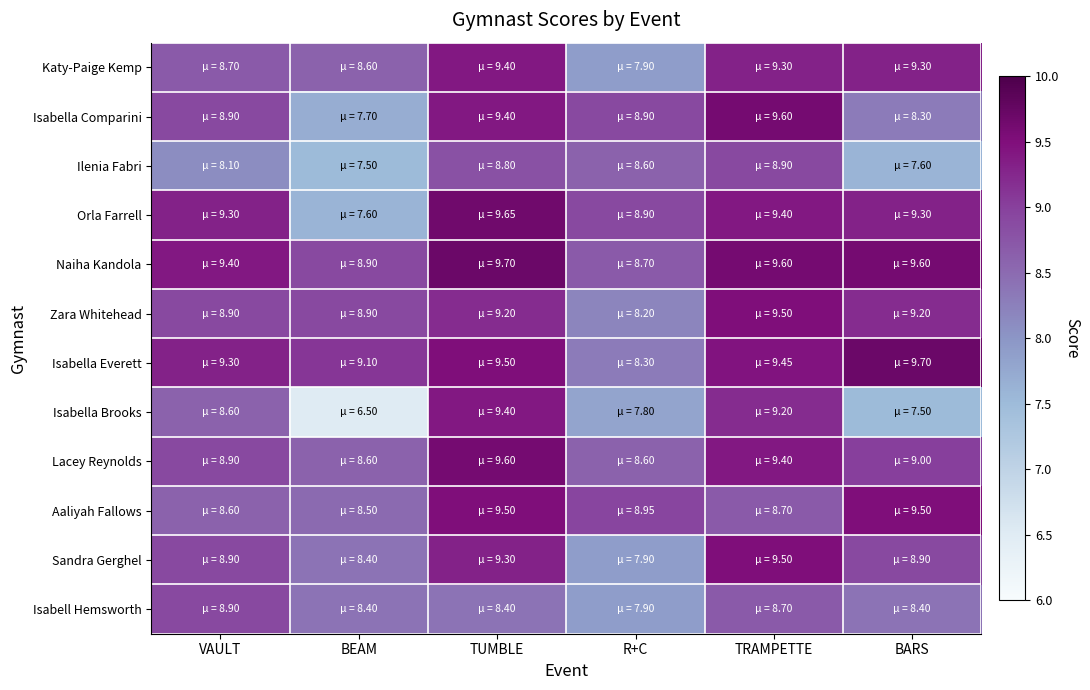

Reading left to right, extract all data points from this chart.

Katy-Paige Kemp: VAULT=8.7	BEAM=8.6	TUMBLE=9.4	R+C=7.9	TRAMPETTE=9.3	BARS=9.3
Isabella Comparini: VAULT=8.9	BEAM=7.7	TUMBLE=9.4	R+C=8.9	TRAMPETTE=9.6	BARS=8.3
Ilenia Fabri: VAULT=8.1	BEAM=7.5	TUMBLE=8.8	R+C=8.6	TRAMPETTE=8.9	BARS=7.6
Orla Farrell: VAULT=9.3	BEAM=7.6	TUMBLE=9.7	R+C=8.9	TRAMPETTE=9.4	BARS=9.3
Naiha Kandola: VAULT=9.4	BEAM=8.9	TUMBLE=9.7	R+C=8.7	TRAMPETTE=9.6	BARS=9.6
Zara Whitehead: VAULT=8.9	BEAM=8.9	TUMBLE=9.2	R+C=8.2	TRAMPETTE=9.5	BARS=9.2
Isabella Everett: VAULT=9.3	BEAM=9.1	TUMBLE=9.5	R+C=8.3	TRAMPETTE=9.4	BARS=9.7
Isabella Brooks: VAULT=8.6	BEAM=6.5	TUMBLE=9.4	R+C=7.8	TRAMPETTE=9.2	BARS=7.5
Lacey Reynolds: VAULT=8.9	BEAM=8.6	TUMBLE=9.6	R+C=8.6	TRAMPETTE=9.4	BARS=9.0
Aaliyah Fallows: VAULT=8.6	BEAM=8.5	TUMBLE=9.5	R+C=8.9	TRAMPETTE=8.7	BARS=9.5
Sandra Gerghel: VAULT=8.9	BEAM=8.4	TUMBLE=9.3	R+C=7.9	TRAMPETTE=9.5	BARS=8.9
Isabell Hemsworth: VAULT=8.9	BEAM=8.4	TUMBLE=8.4	R+C=7.9	TRAMPETTE=8.7	BARS=8.4